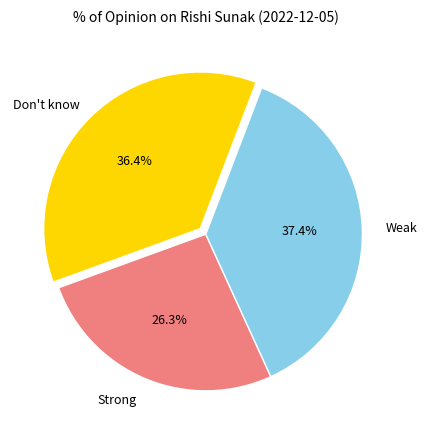

Is the sum of Strong and Don't know greater than half?

Yes